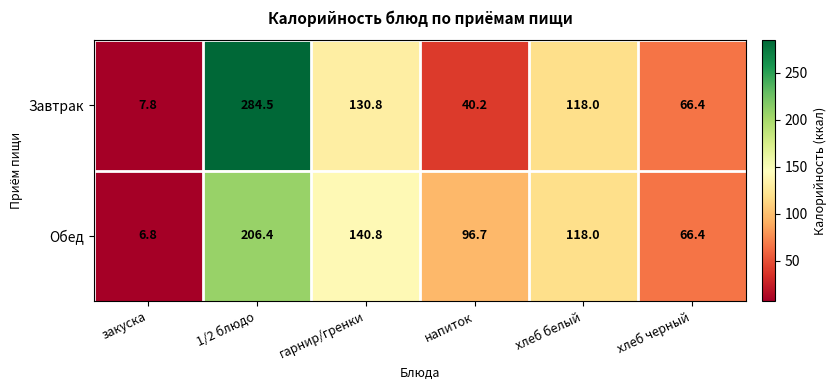

List the series in order of their peak value, lowest first.

Обед, Завтрак